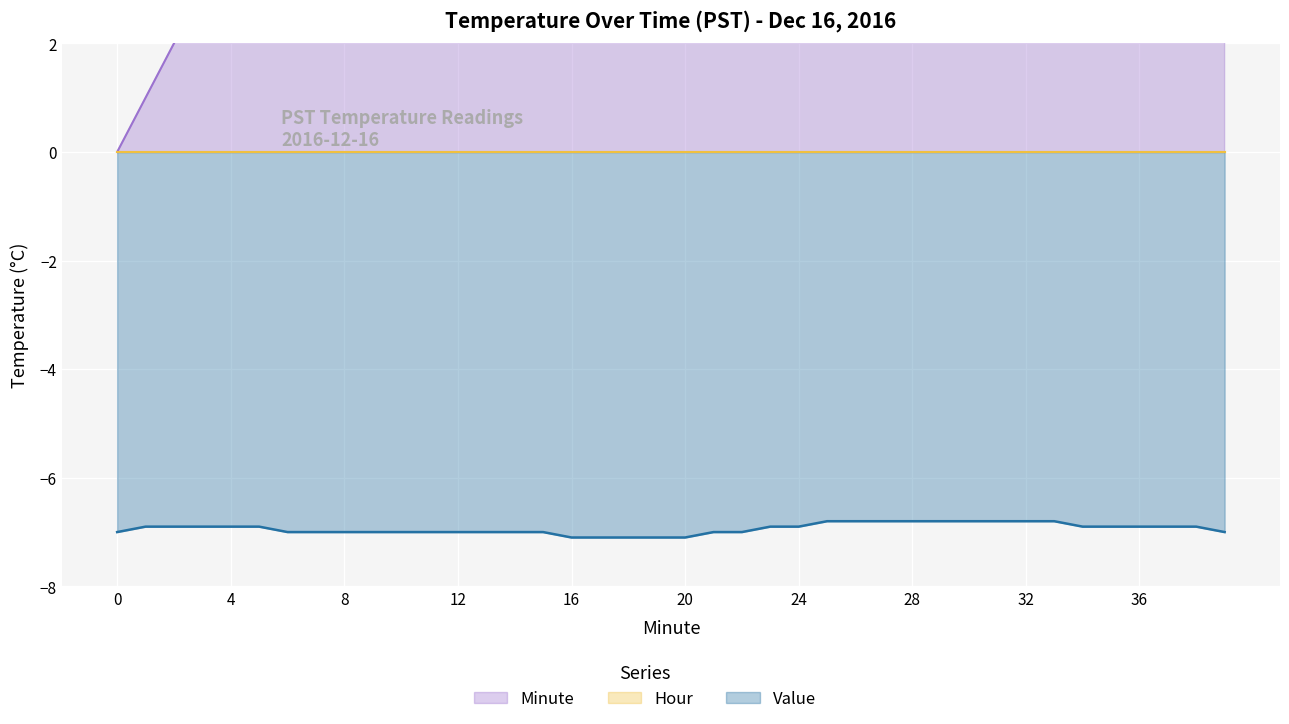

True or false: Minute has more than 0 points higher than both neighbors.

False